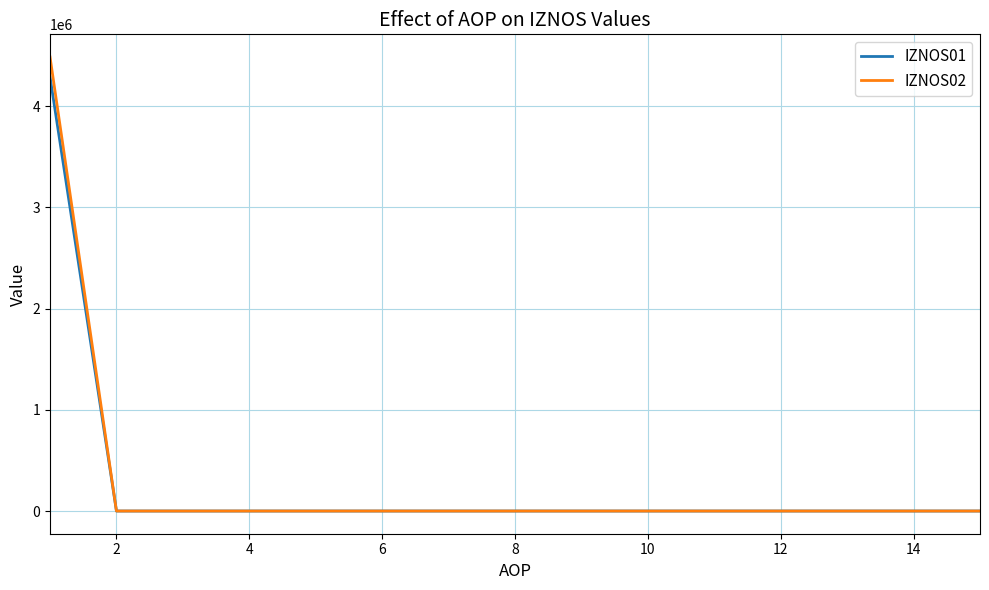

What are all the series names shown in the legend?

IZNOS01, IZNOS02